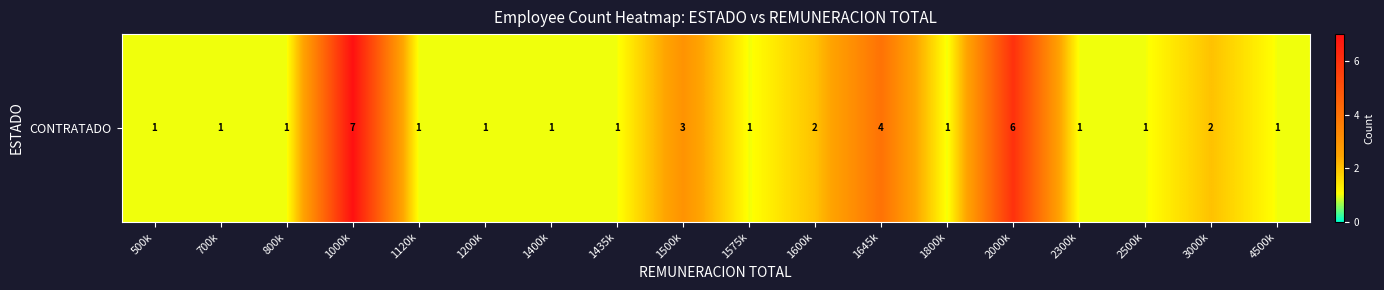

The value at 1600k is 2. True or false?

True